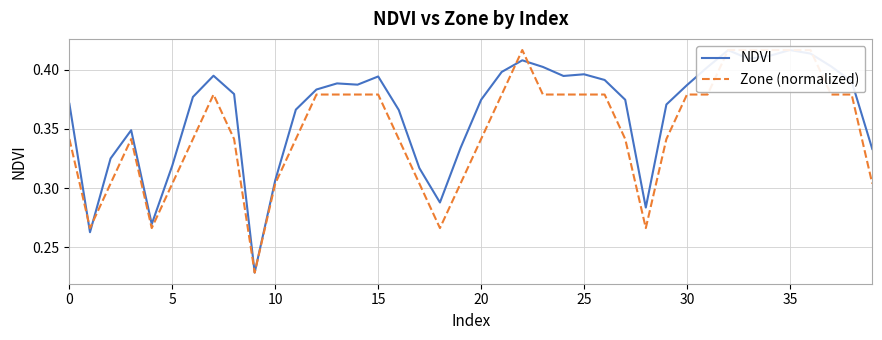

How many lines are shown in the chart?

2